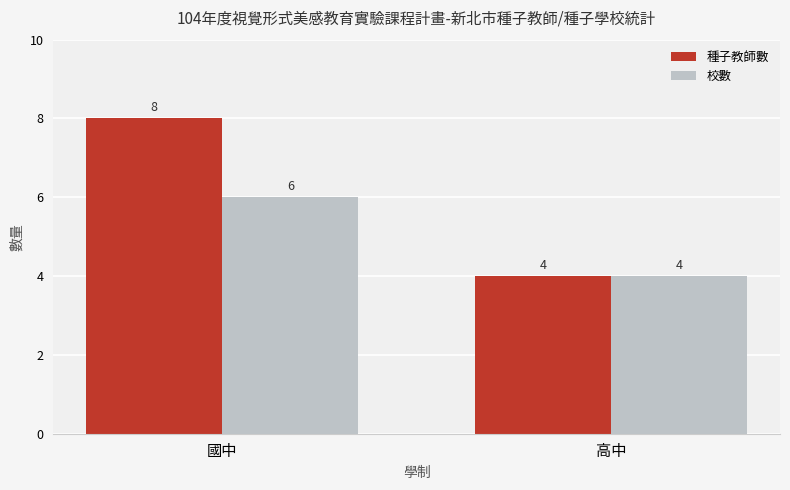

The value of 校數 at 高中 is 5. True or false?

False